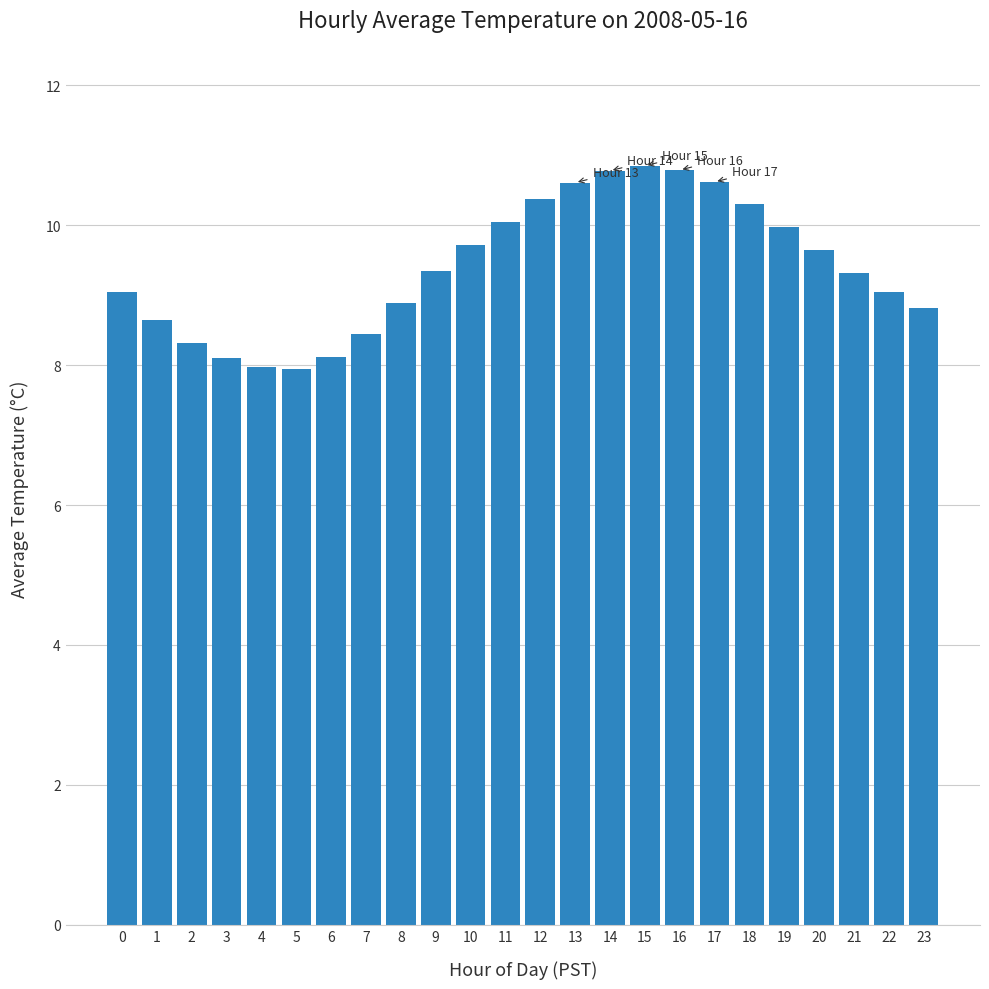

What is the difference between the values at 11 and 18?

0.3